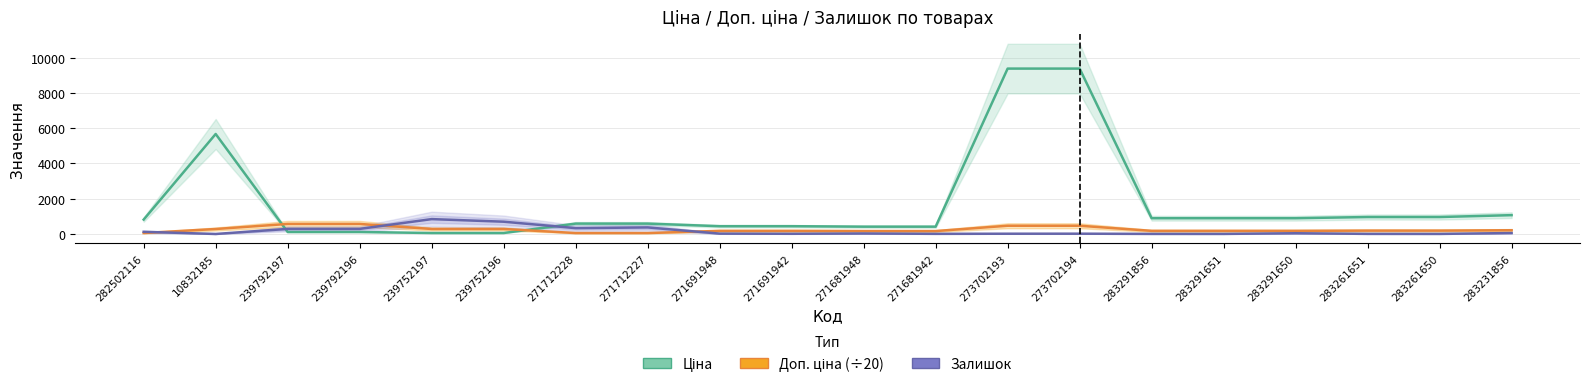

Which has a higher value, 239752196 or 271712227?

271712227